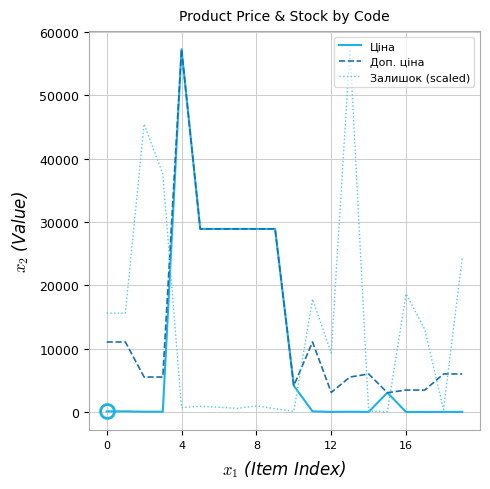

Rank the series by their average value, from highest to lowest.

Доп. ціна, Залишок (scaled), Ціна